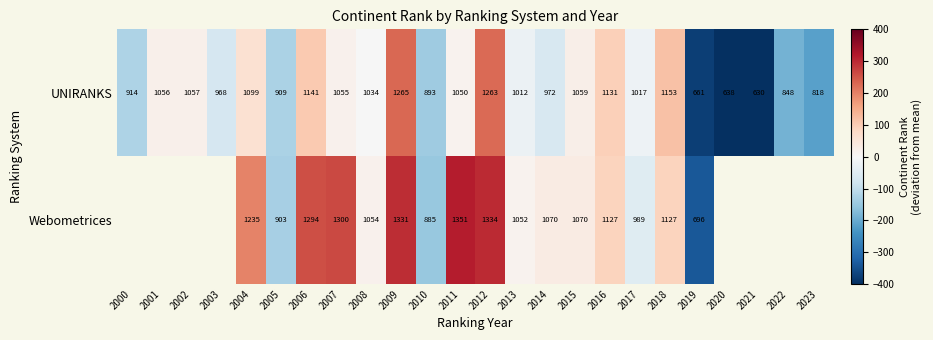

What is the difference between the UNIRANKS values at 2019 and 2005?

248.0